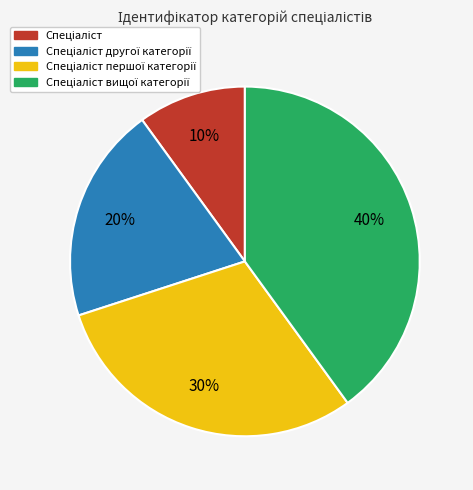

Is there a majority slice in this chart?

No